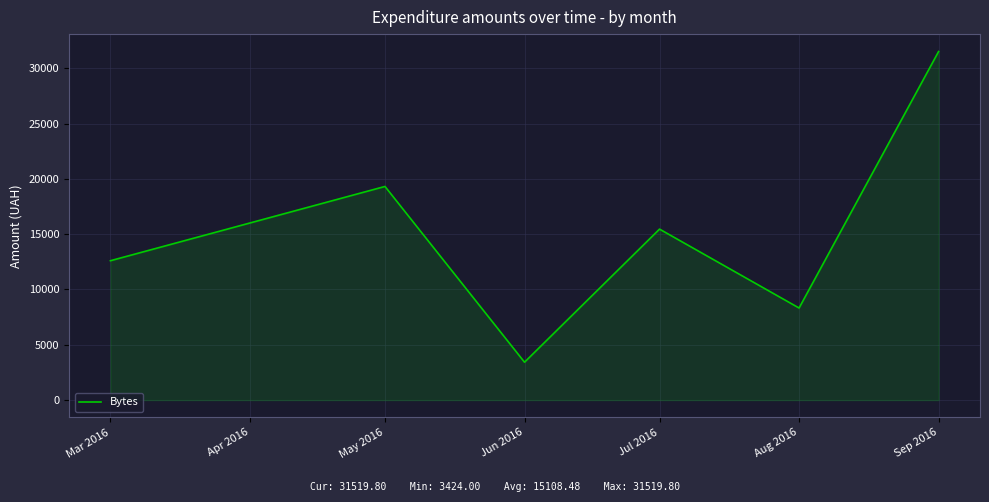

How many interior local valleys (lower than both neighbors) does the data have?

2